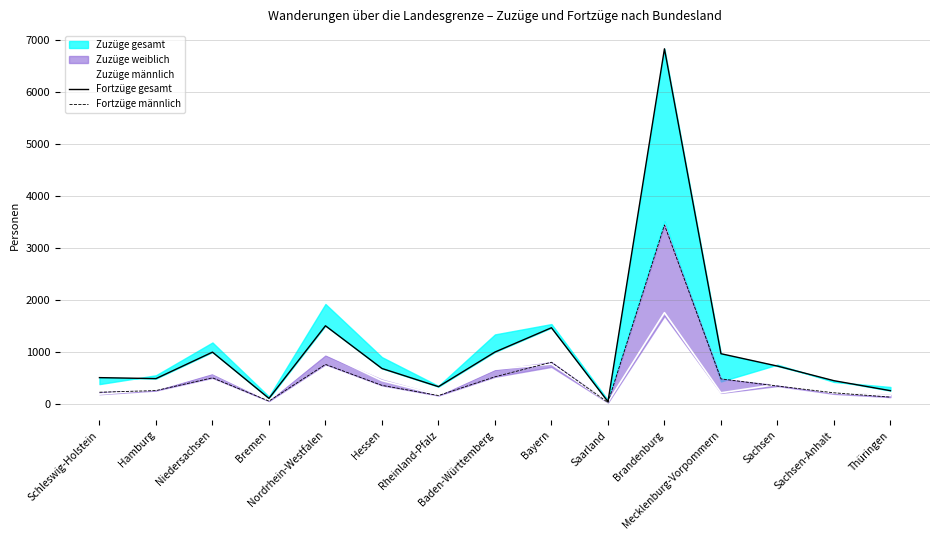

What is the average value of the Zuzüge männlich series?

462.3